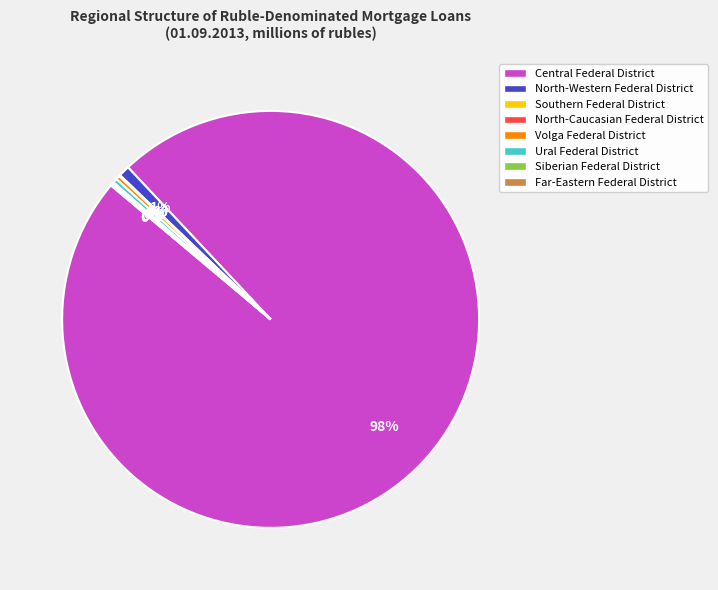

To the nearest percent, what is the average slice percentage?

12%